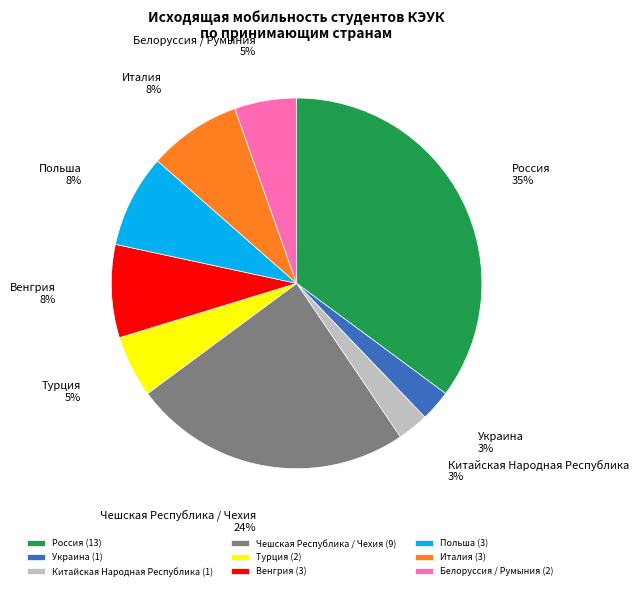

Is the sum of Турция and Венгрия greater than half?

No